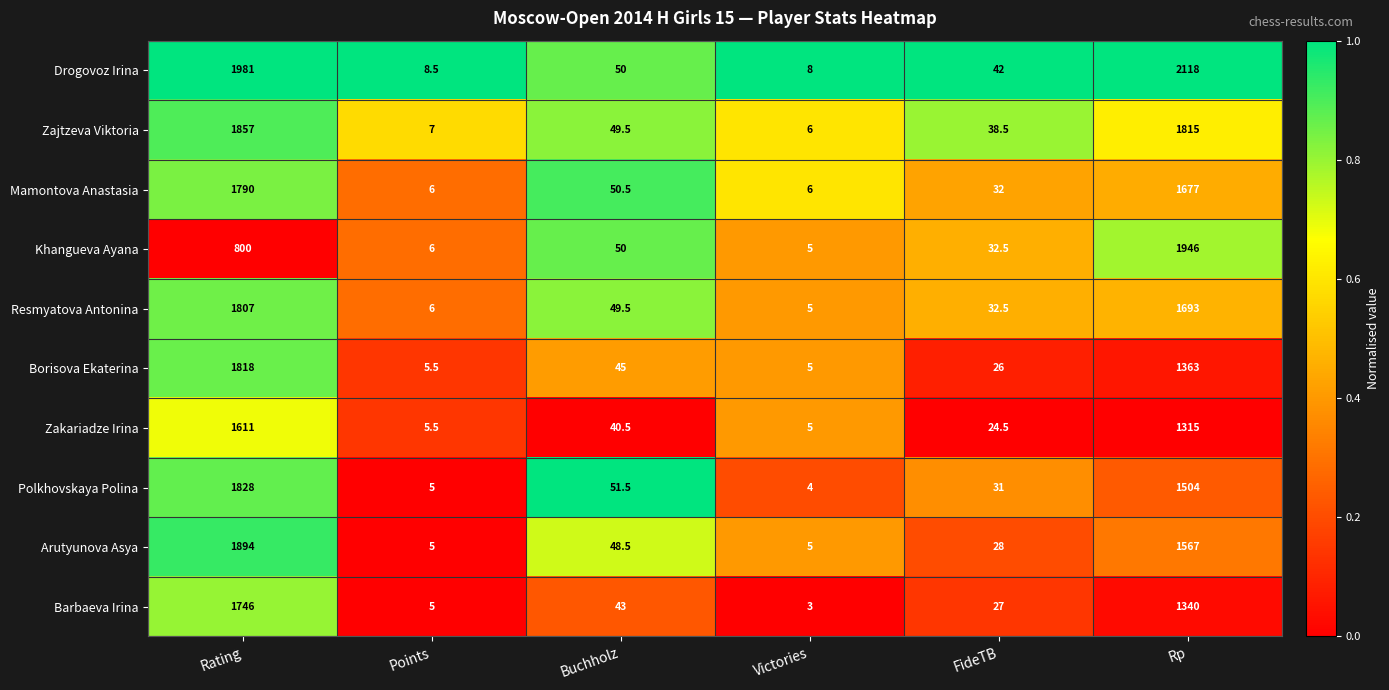

At which label does Barbaeva Irina first exceed 43?

Rating